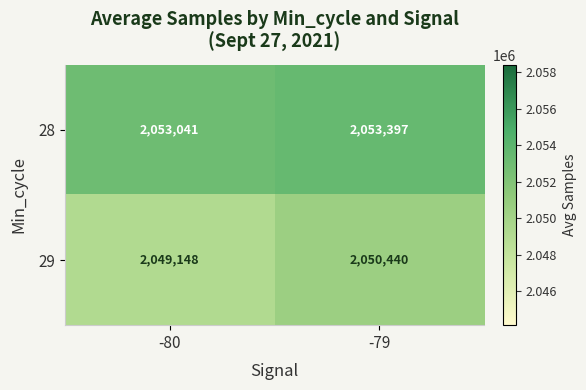

Which series changed the most between -80 and -79?

29